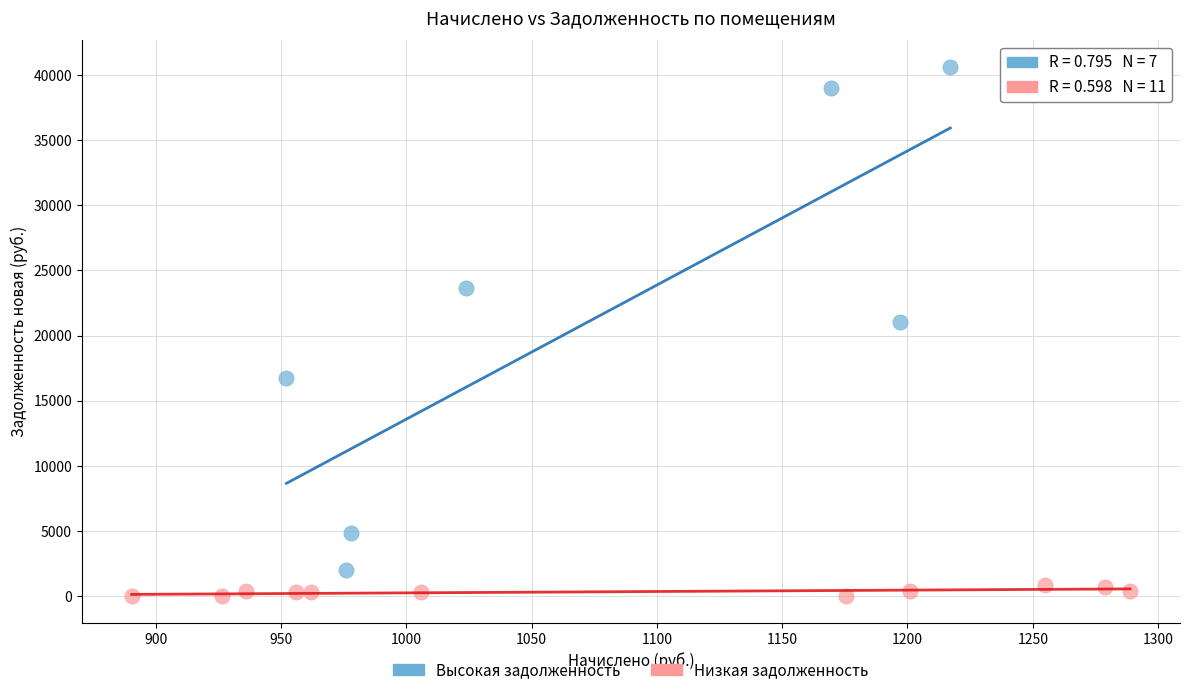

Which series reaches the maximum Y coordinate?

Высокая задолженность